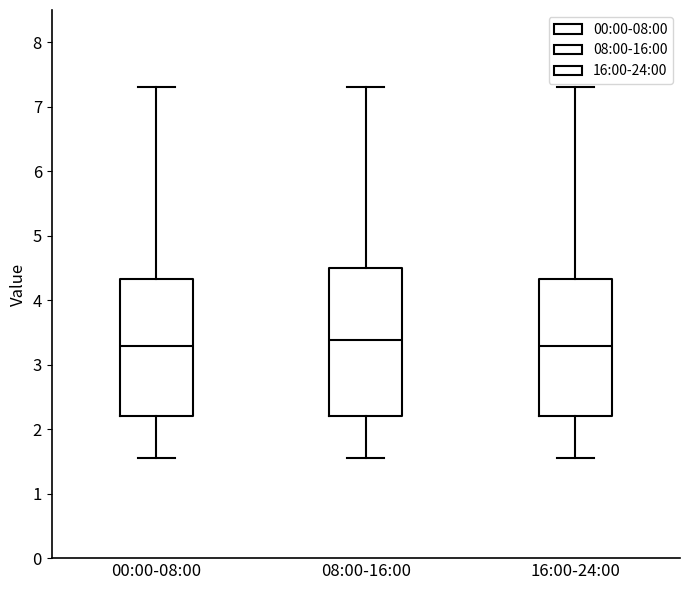

Reading left to right, transcribe this box plot: for each box, give where its median line is, the range the box spans, and where its two whiskers end, as read against the y-axis. The values are not printed on the chart, so give them approximately, as read against the axis.

00:00-08:00: median 3.3, box 2.2 to 4.3, whiskers 1.6 to 7.3
08:00-16:00: median 3.4, box 2.2 to 4.5, whiskers 1.6 to 7.3
16:00-24:00: median 3.3, box 2.2 to 4.3, whiskers 1.6 to 7.3